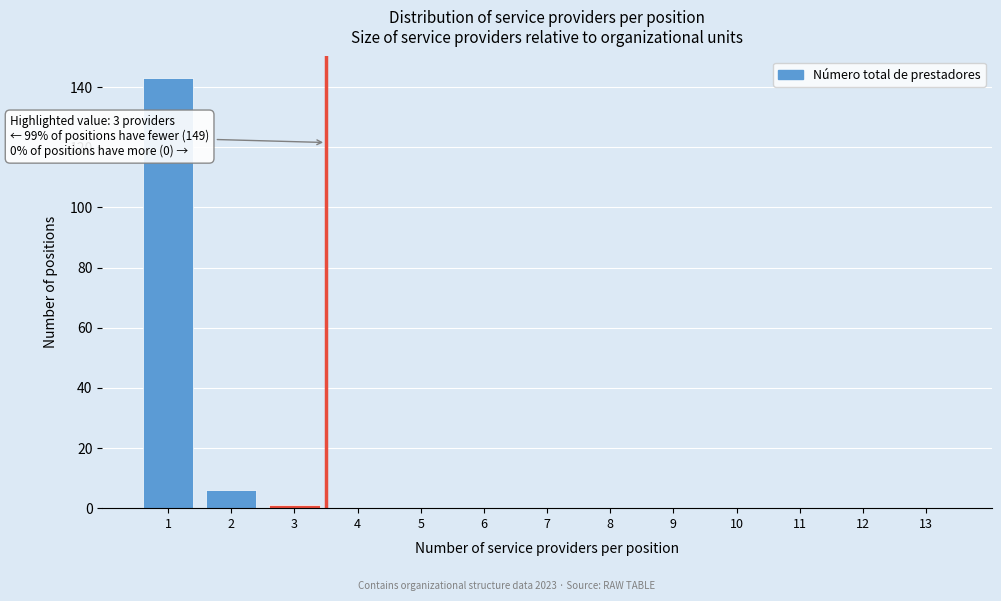

Reading left to right, list all the values displayed in this chart.

1=143	2=6	3=1	4=0	5=0	6=0	7=0	8=0	9=0	10=0	11=0	12=0	13=0